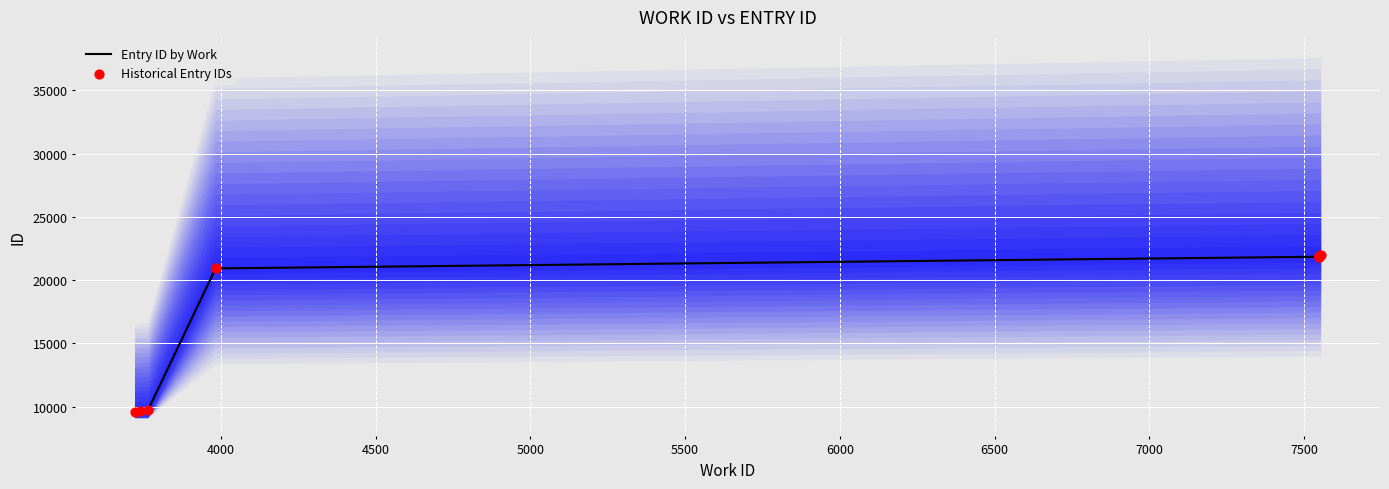

Is the value of Entry ID by Work at 5500 greater than the value of Historical Entry IDs at 3500?

Yes